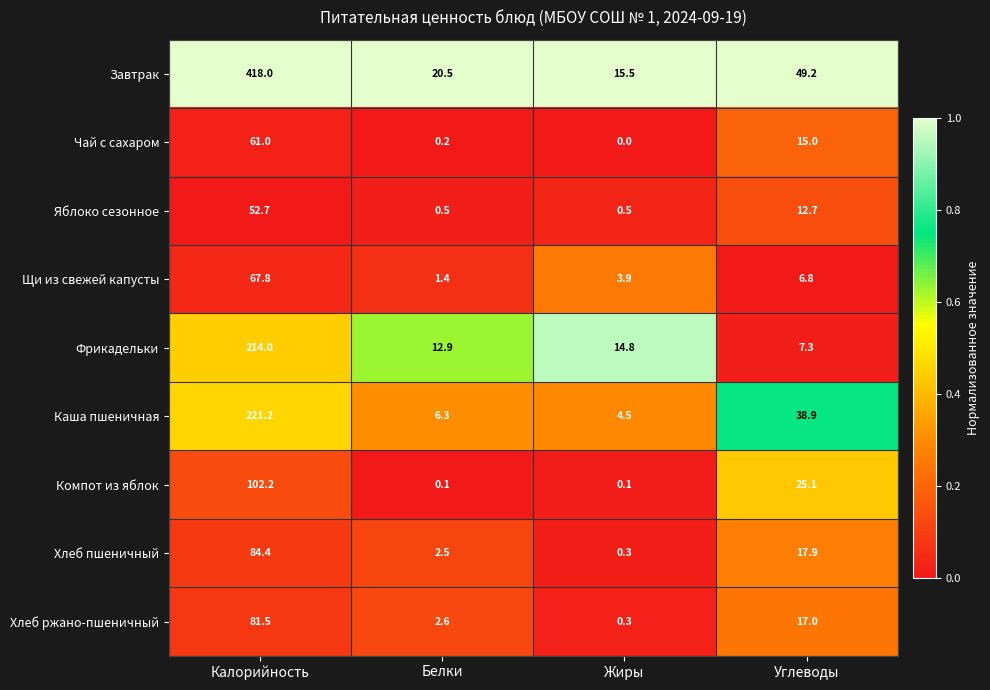

What is the spread (max minus min) of values at Белки?

20.4